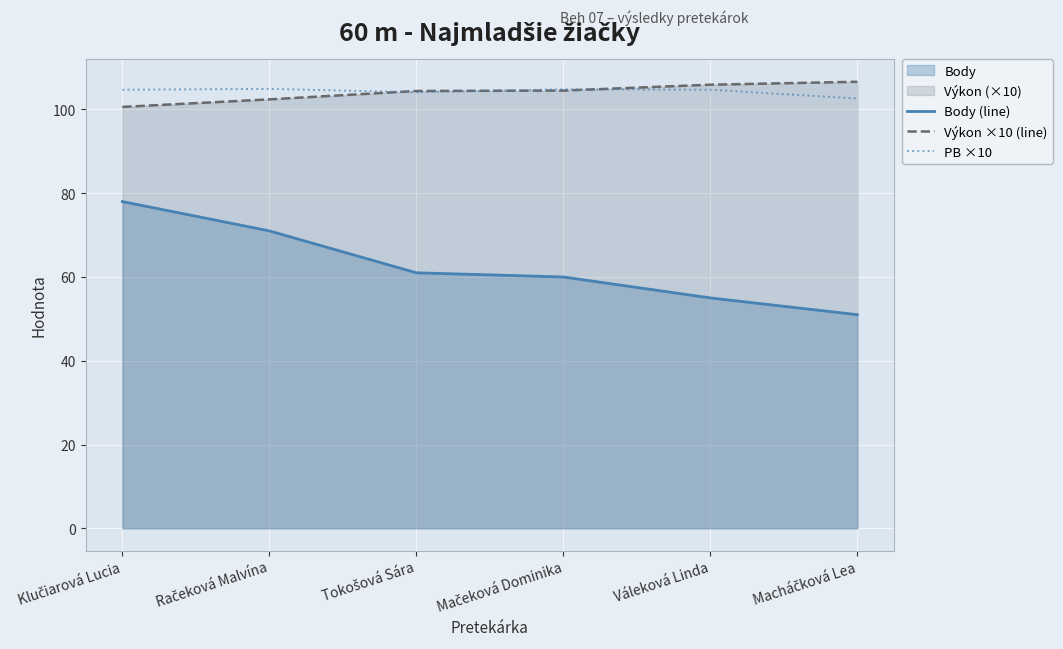

Where is Body (line) nearest to the value 64?

Tokošová Sára